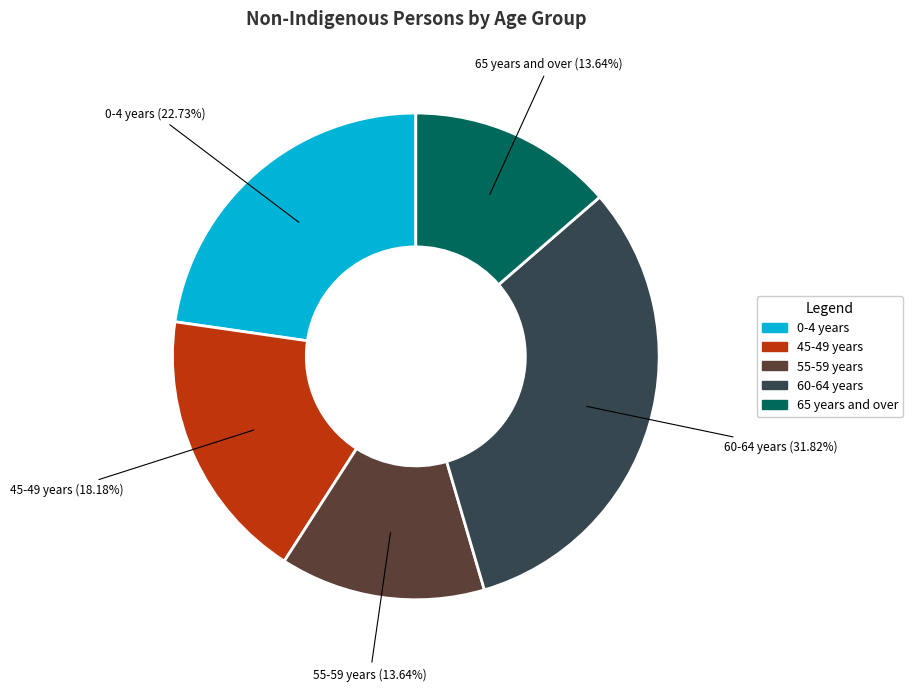

Is there a majority slice in this chart?

No